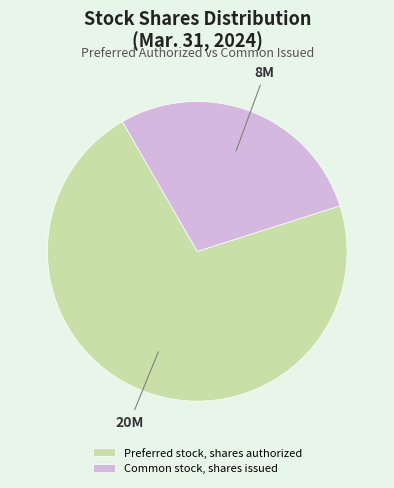

Does Common stock, shares issued represent more than half of the total?

No